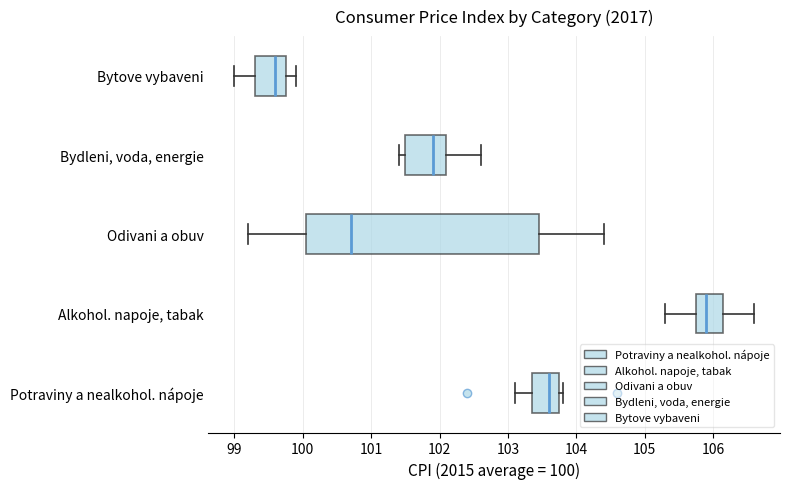

Where is the right edge of the box for Potraviny a nealkohol. nápoje on the x-axis? The values are not printed on the chart, so give them approximately, as read against the axis.

103.8